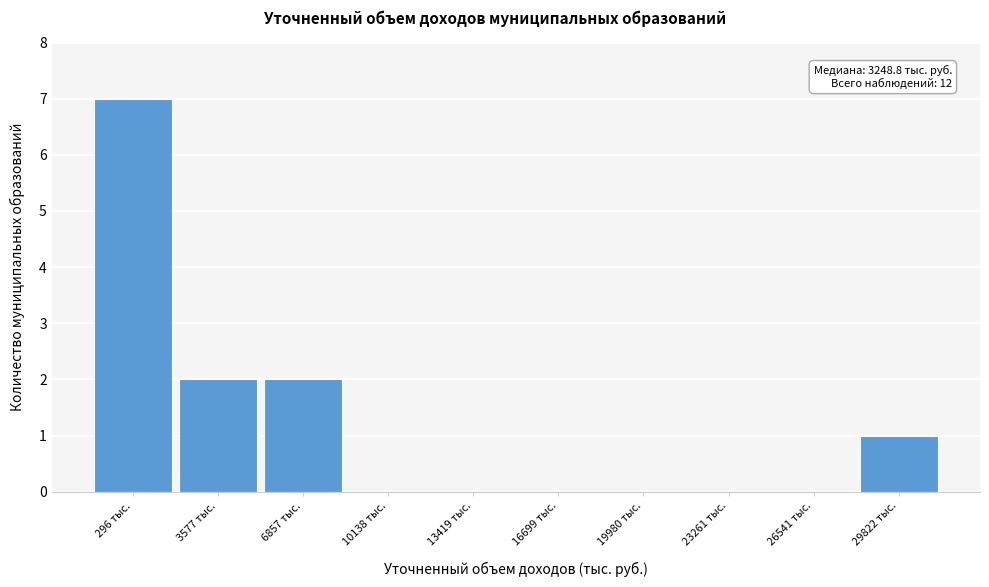

What is the greatest value displayed?

7